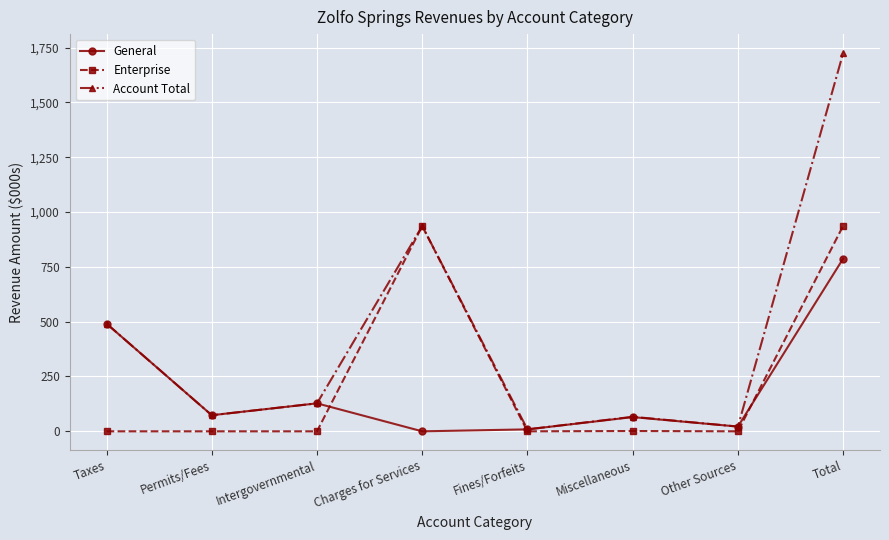

Which series has the widest spread of values?

Account Total